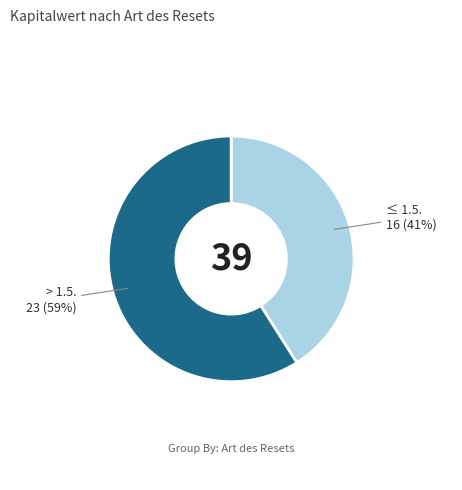

To the nearest percent, what is the average slice percentage?

50%